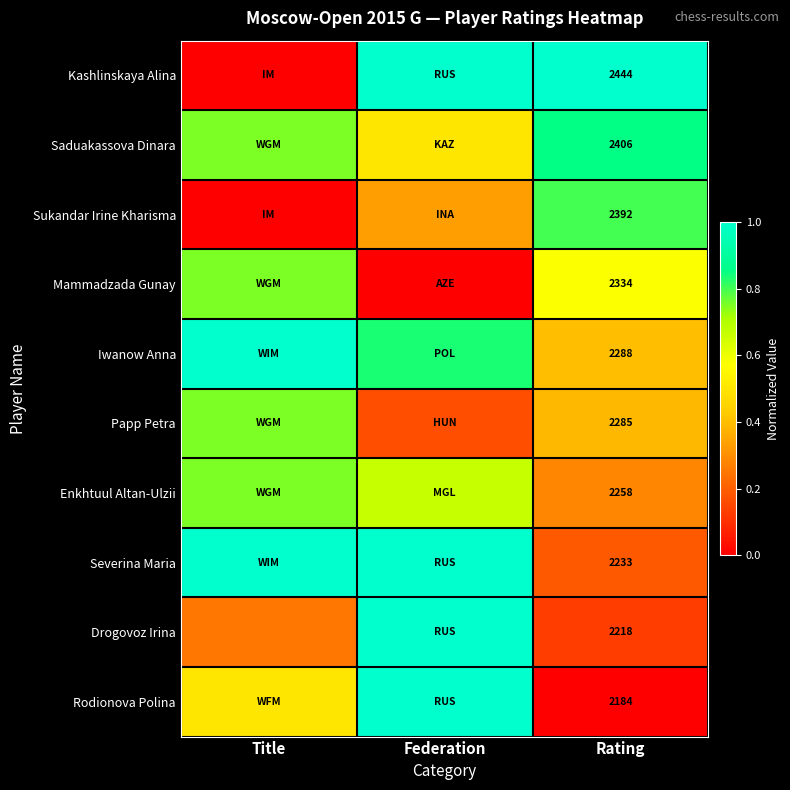

What is the greatest value displayed?

1.0